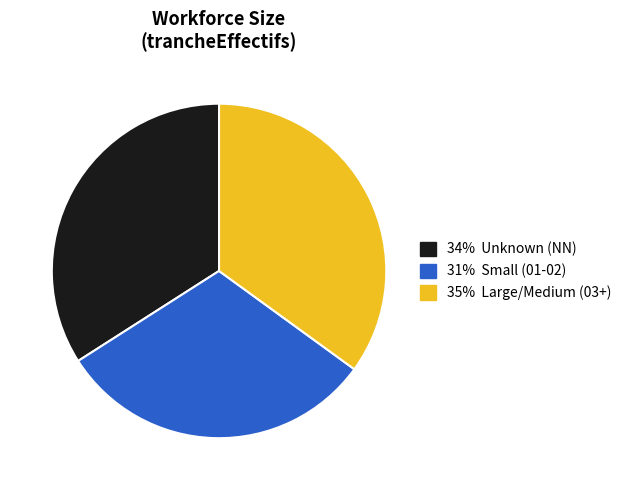

Is there a majority slice in this chart?

No